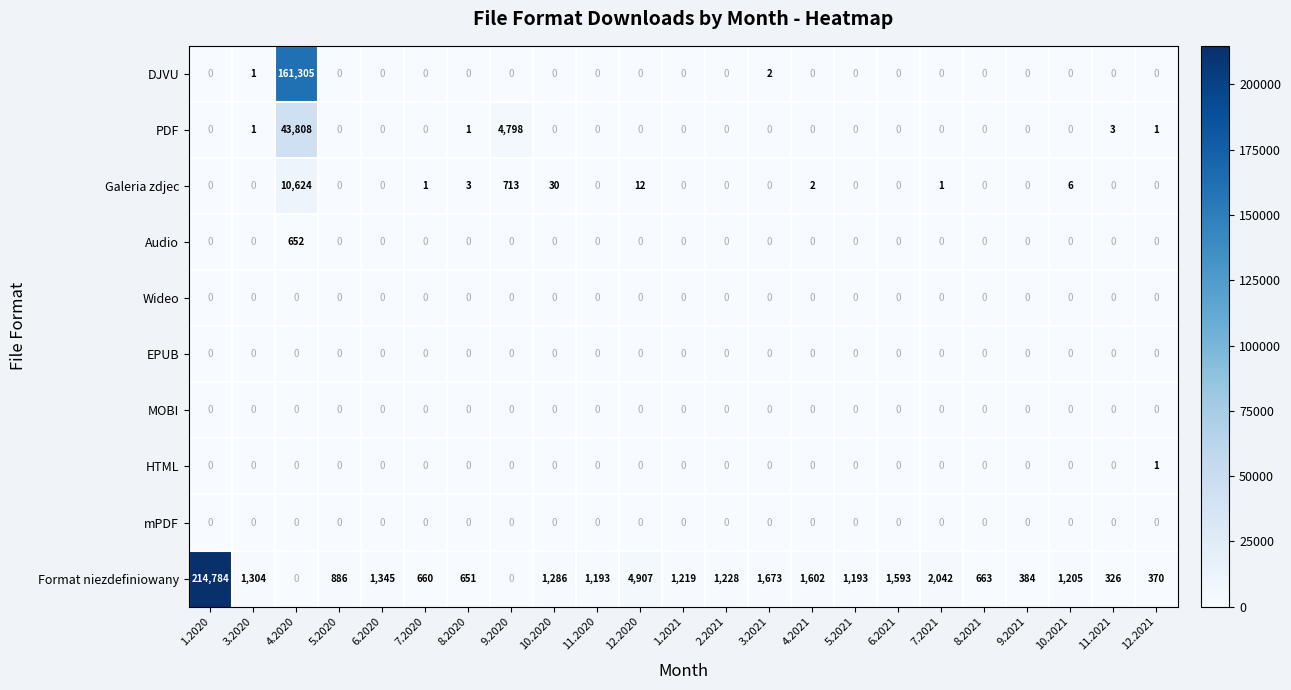

At which category does the chart reach its peak across all series?

1.2020